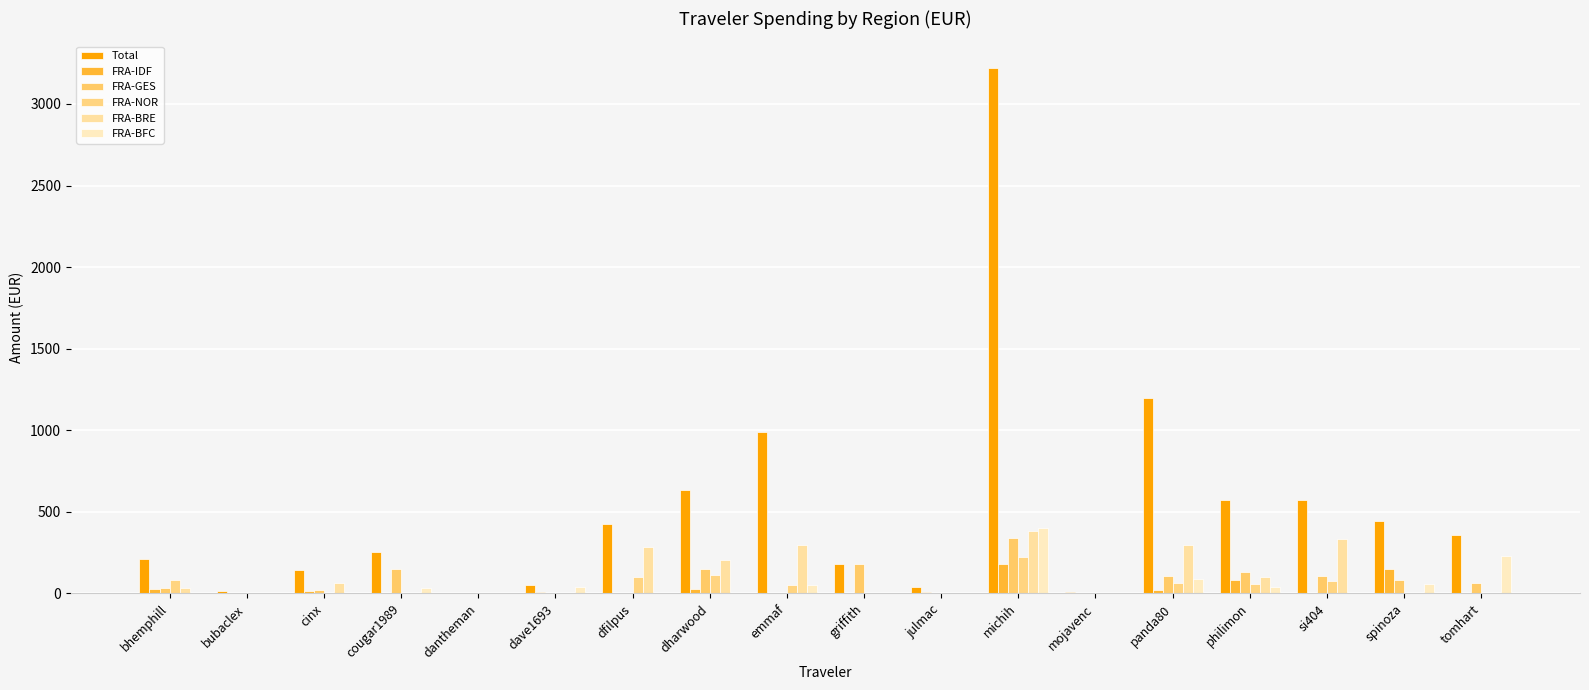

Is it true that FRA-BRE equals 0.0 at dantheman?

True